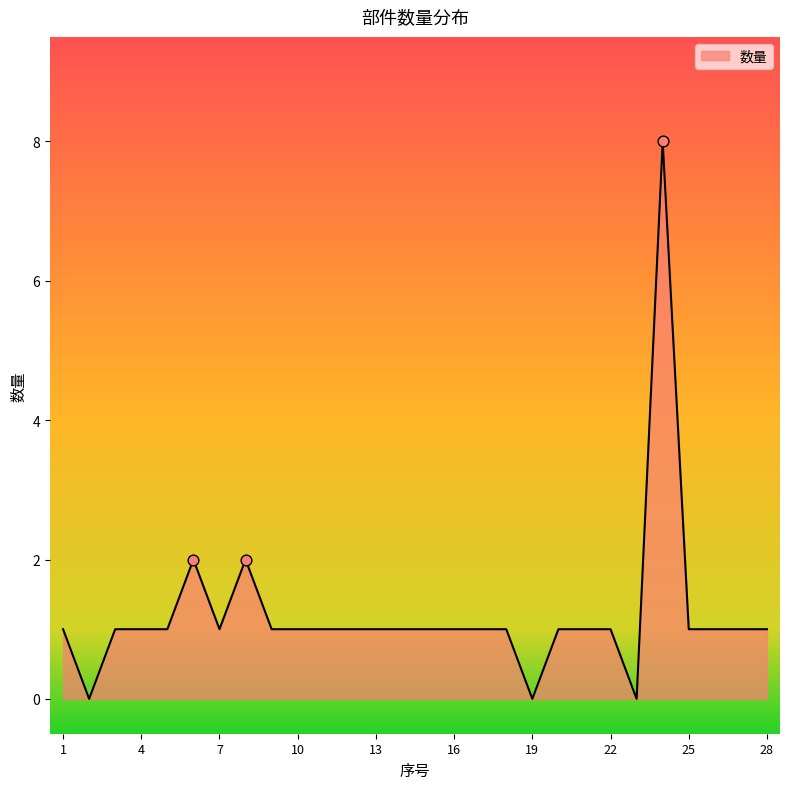

What is the greatest value displayed?

8